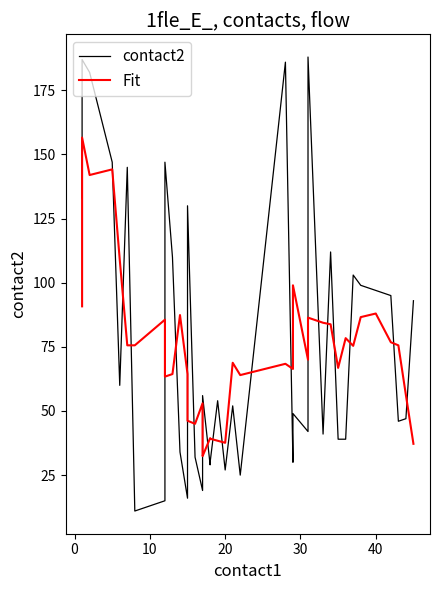

True or false: contact2 and Fit cross at least once.

True